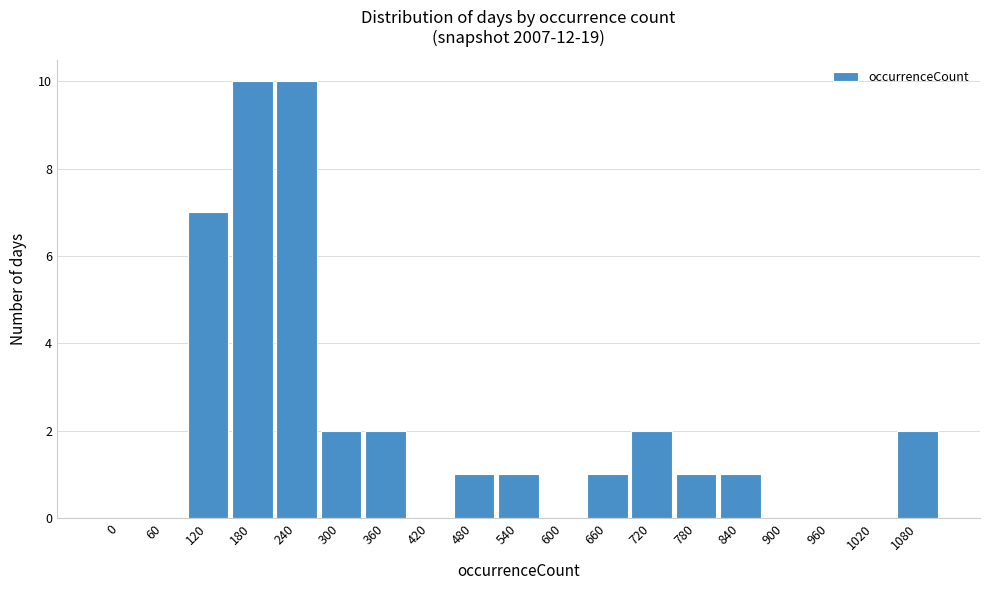

Reading left to right, extract all data points from this chart.

0=0	60=0	120=7	180=10	240=10	300=2	360=2	420=0	480=1	540=1	600=0	660=1	720=2	780=1	840=1	900=0	960=0	1020=0	1080=2